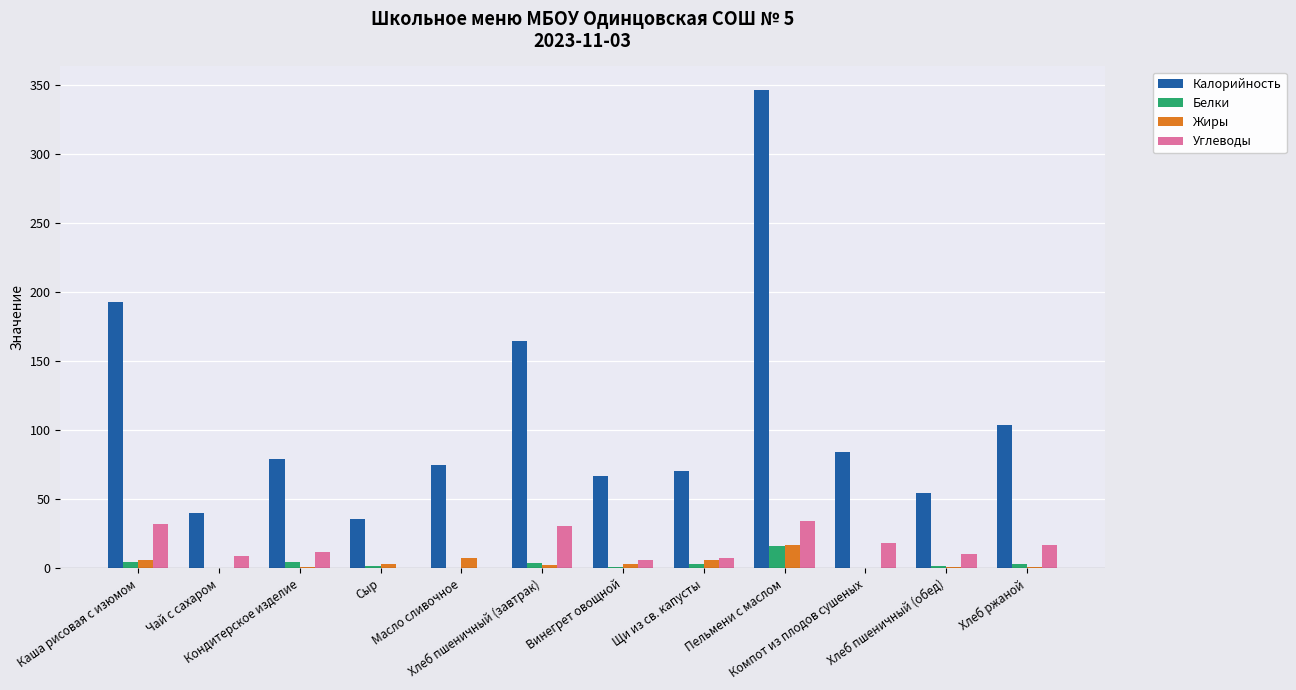

Does the chart contain stacked bars?

No